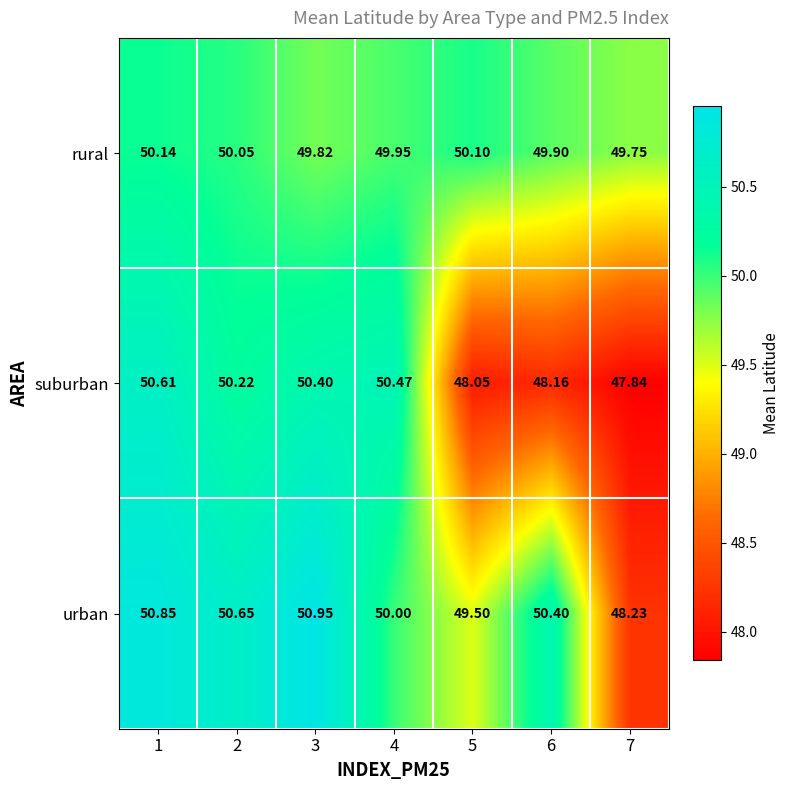

Between 3 and 5, which series saw the biggest shift?

suburban